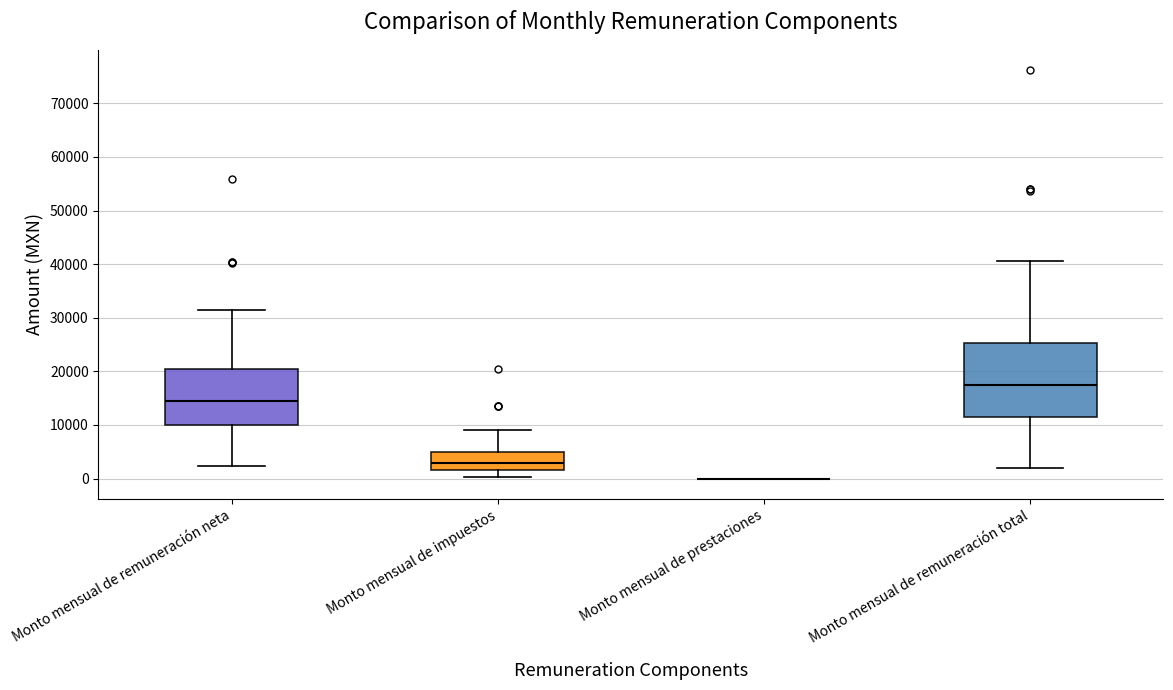

Comparing the boxes themselves (not the whiskers), which one is the tallest?

Monto mensual de remuneración total